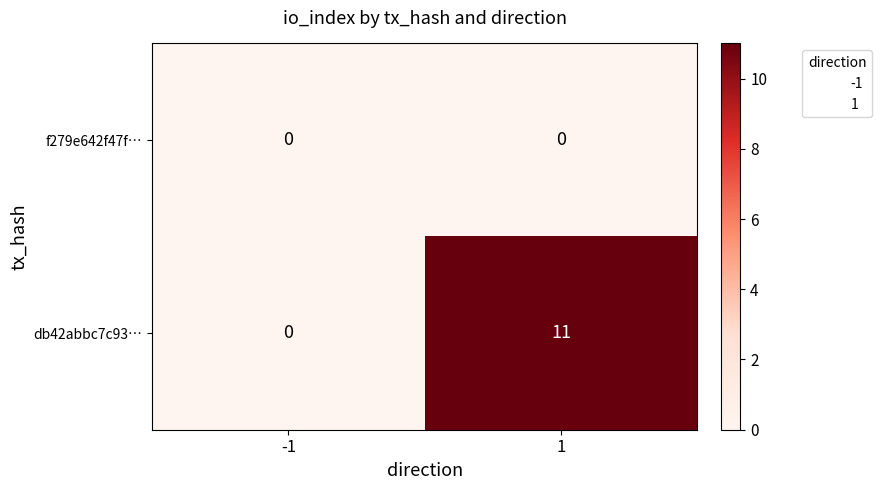

What is the difference between the db42abbc7c93… values at -1 and 1?

11